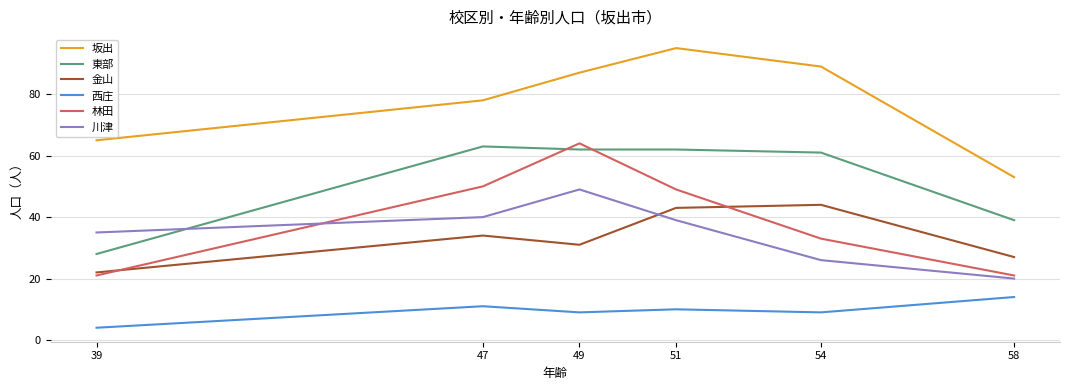

What is the difference between the second highest and minimum values in the 西庄 series?

7